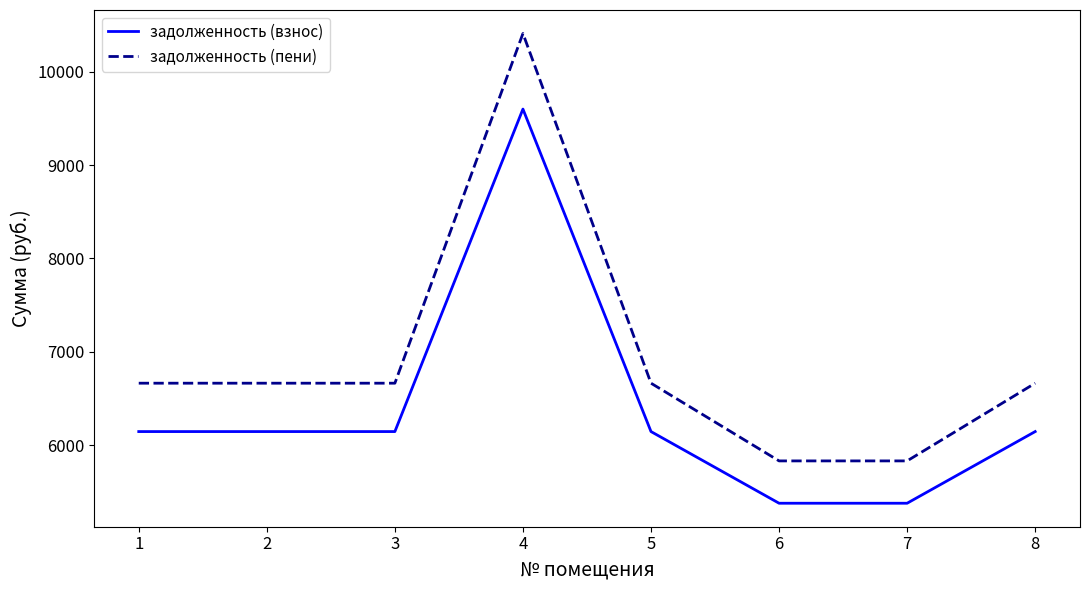

What is the maximum value shown in the chart?

10410.0